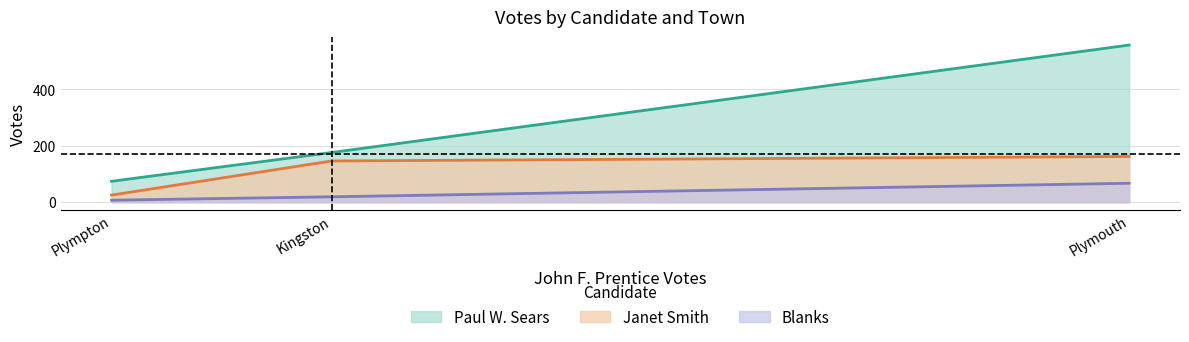

Reading left to right, extract all data points from this chart.

Paul W. Sears: Kingston=176	Plymouth=557	Plympton=74
Janet Smith: Kingston=146	Plymouth=162	Plympton=25
Blanks: Kingston=19	Plymouth=67	Plympton=7